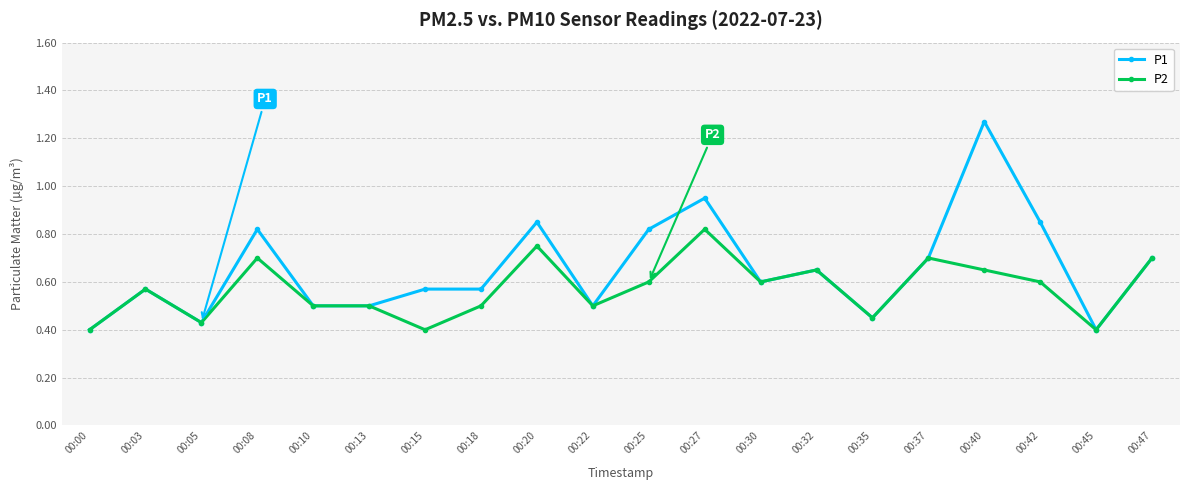

Count the P2 values in the range 0 to 1.

20